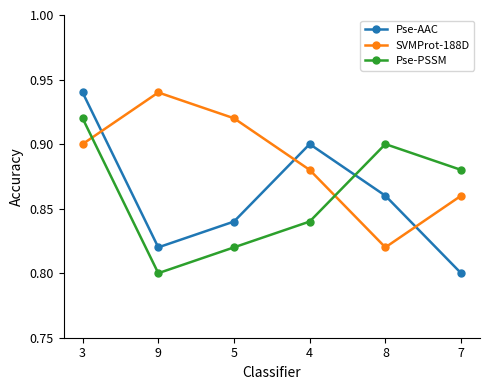

Rank the categories by Pse-AAC value from lowest to highest.

7, 9, 5, 8, 4, 3